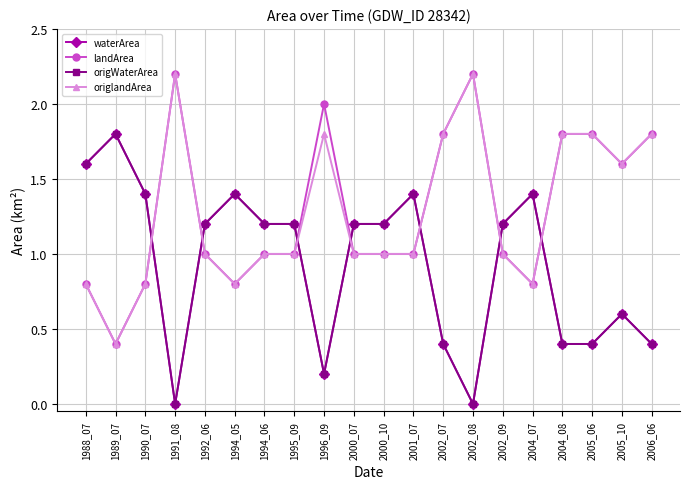

Rank the series at 1991_08 from lowest to highest value.

waterArea, origWaterArea, landArea, origlandArea